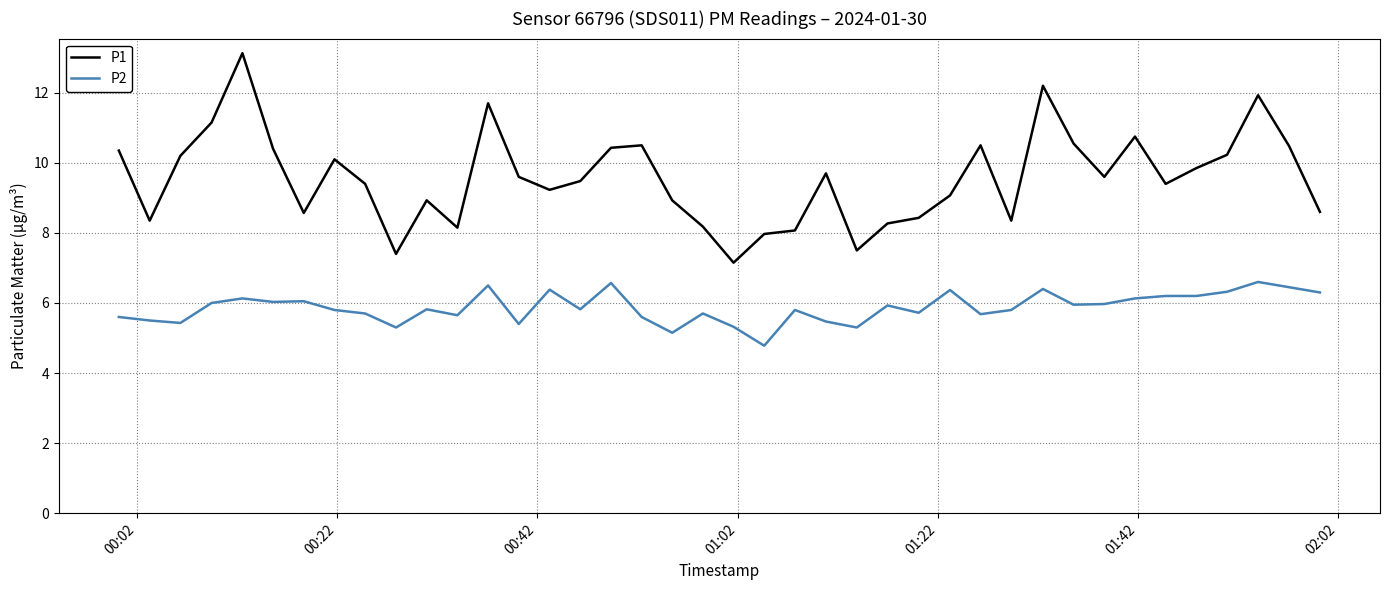

Which series has the widest spread of values?

P1